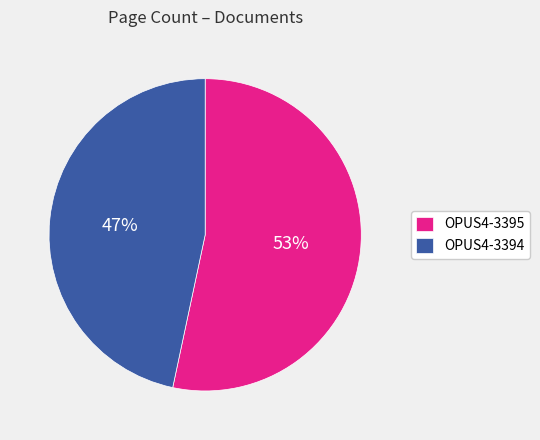

Is OPUS4-3395 the majority of the pie?

Yes